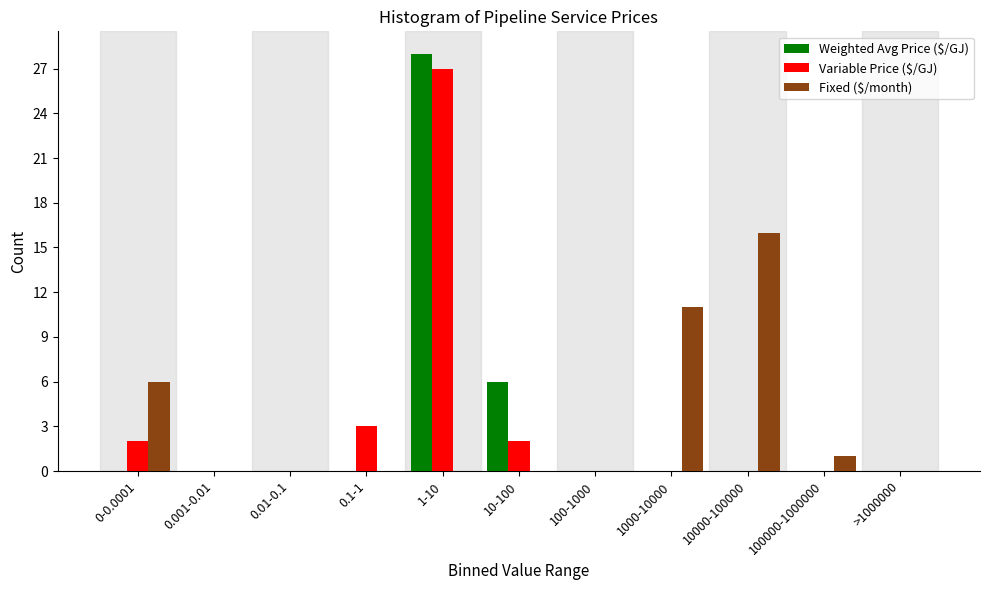

What is the sum of the Fixed ($/month) values at 10000-100000 and 10-100?

16